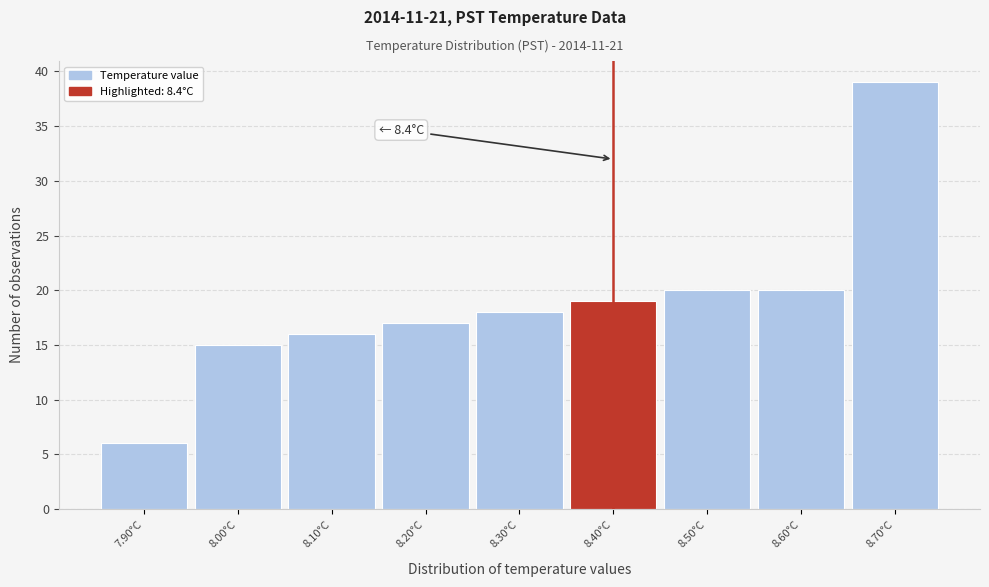

Which range on the x-axis has the tallest bar?

8.65 to 8.75